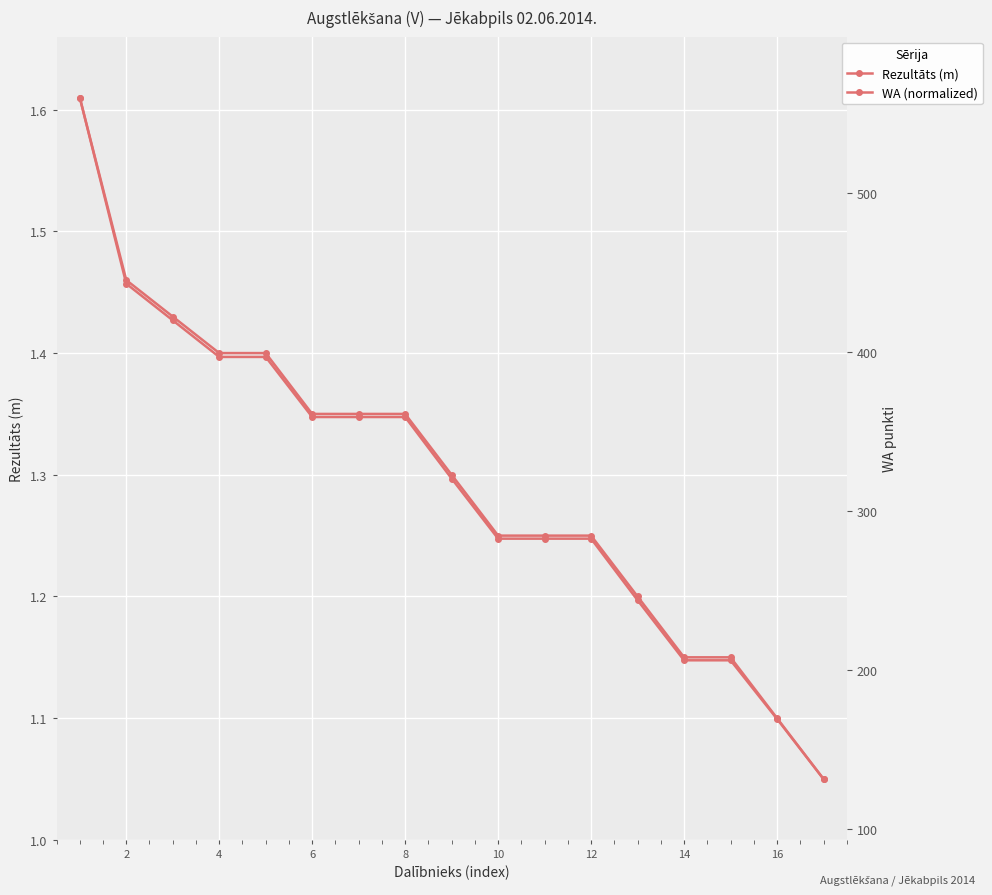

What is the label of the 2nd point from the left?

2